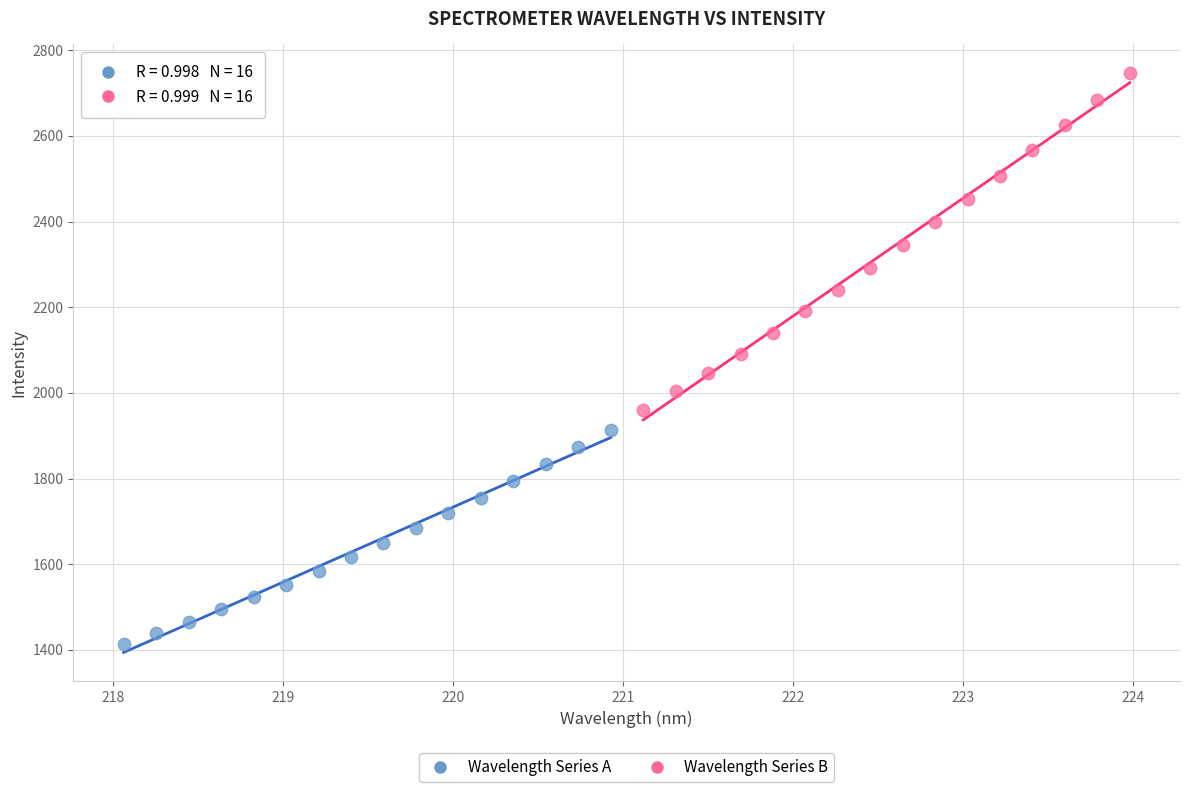

Which series has the widest spread of Y values?

Wavelength Series B